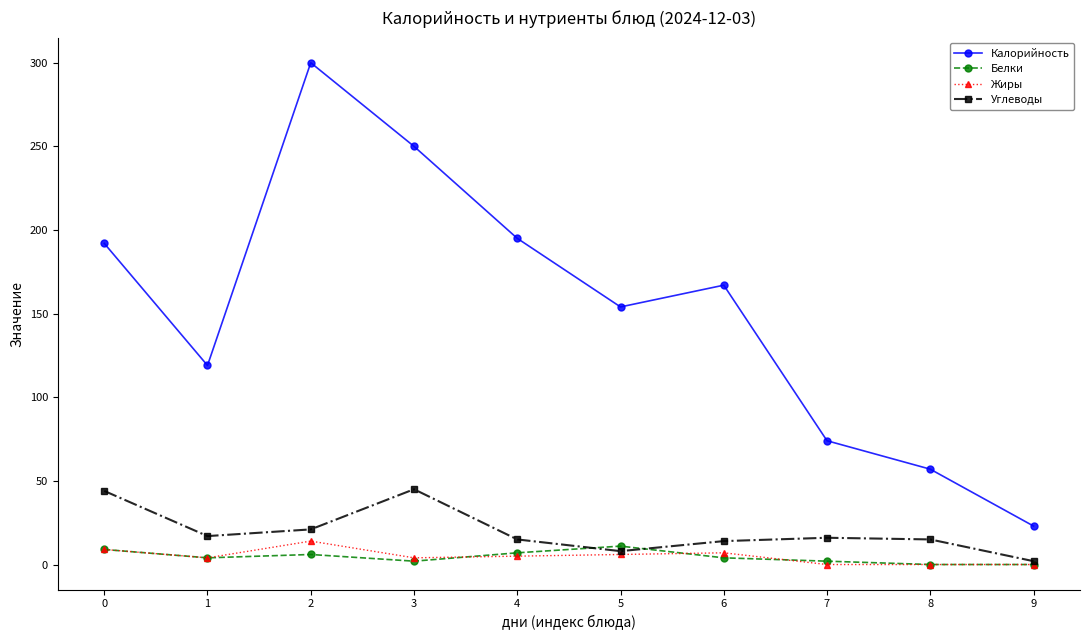

Is it true that Калорийность equals 195 at 4?

True